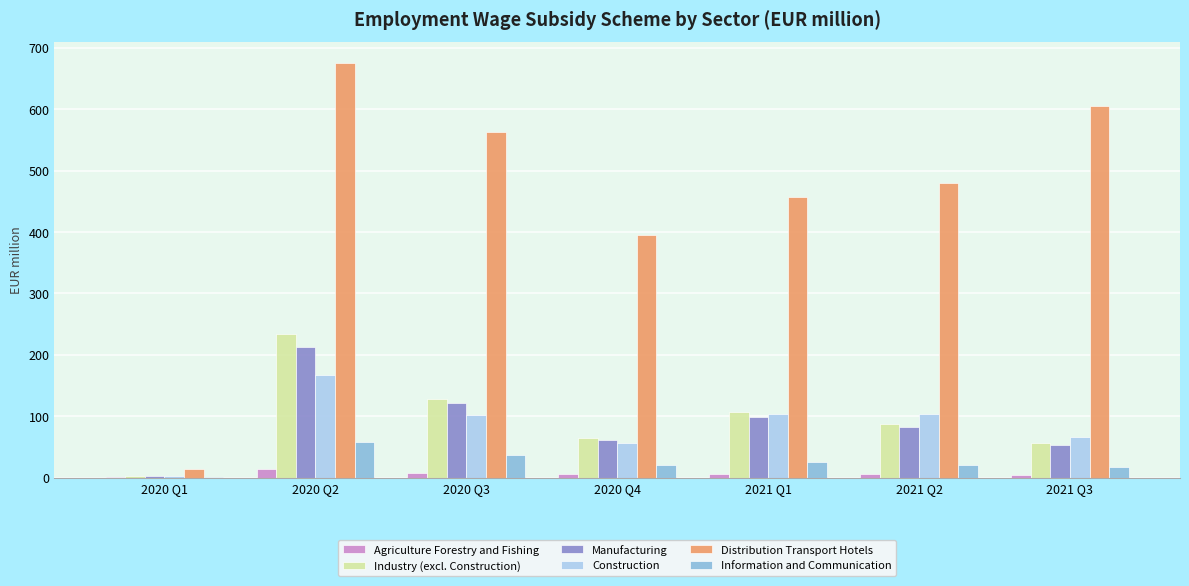

Are the bars grouped side by side (vs. stacked)?

Yes